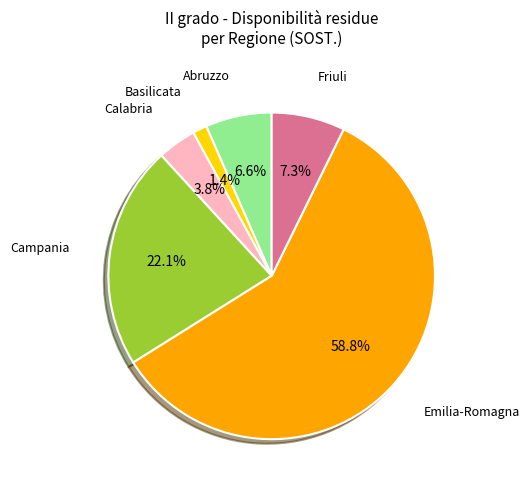

How many segments does this pie chart have?

6